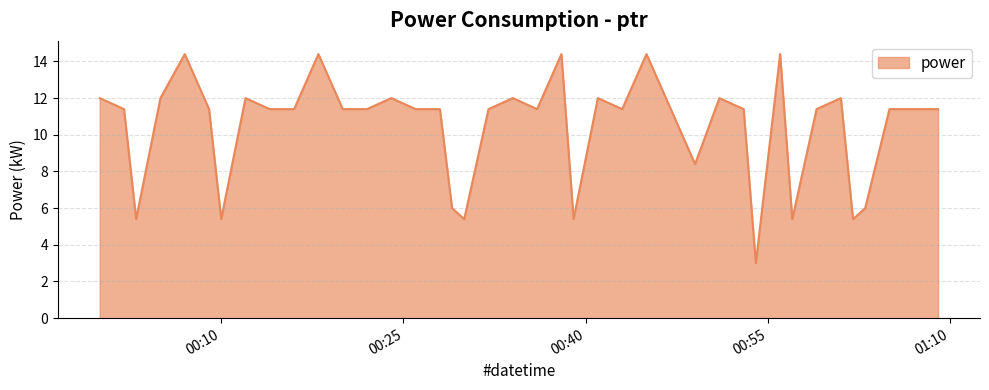

What is the minimum value shown in the chart?

3.0